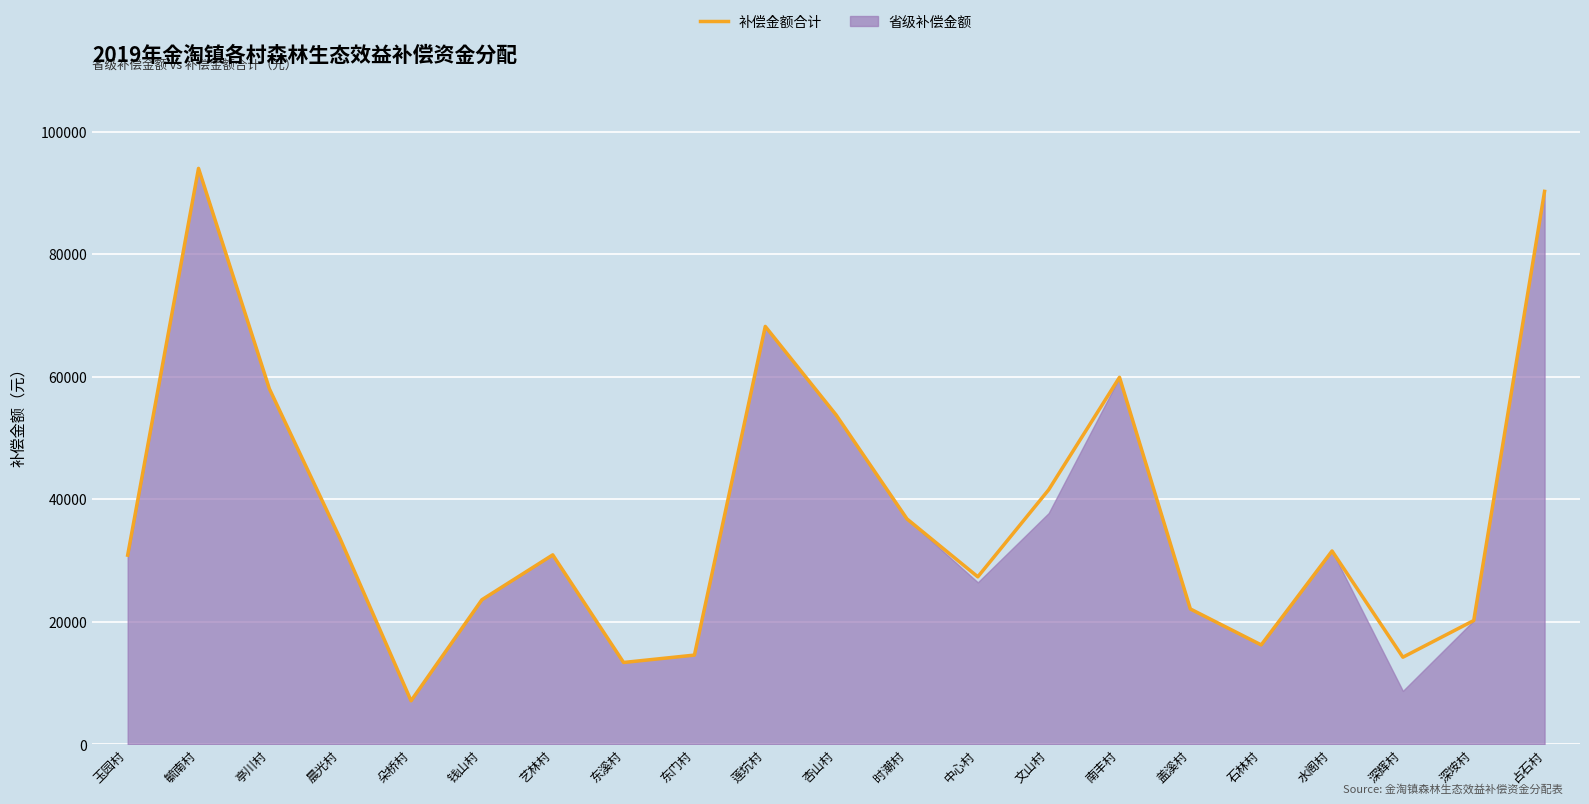

What is the difference between the maximum and second lowest values?

80648.8